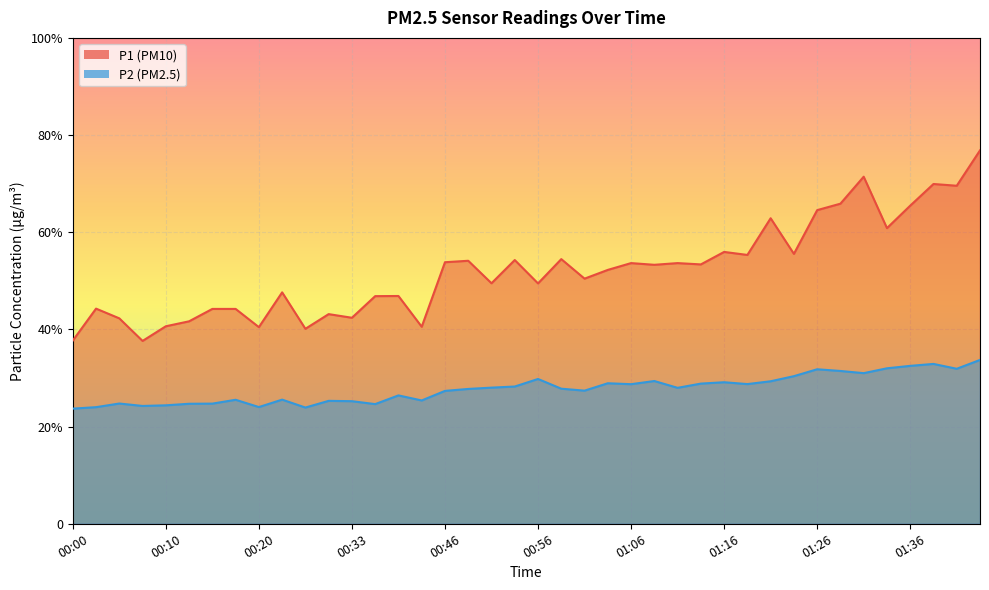

Which label corresponds to the smallest value in the chart?

00:00